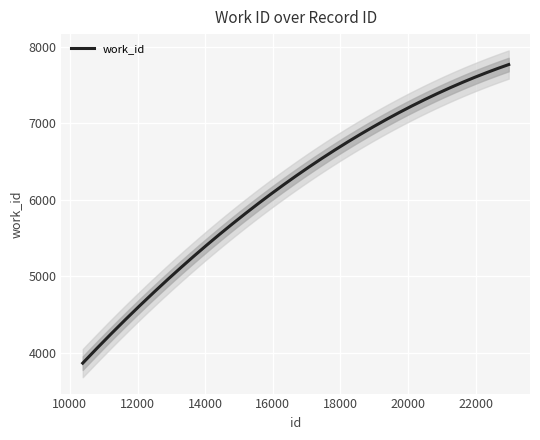

What is the maximum value shown in the chart?

7720